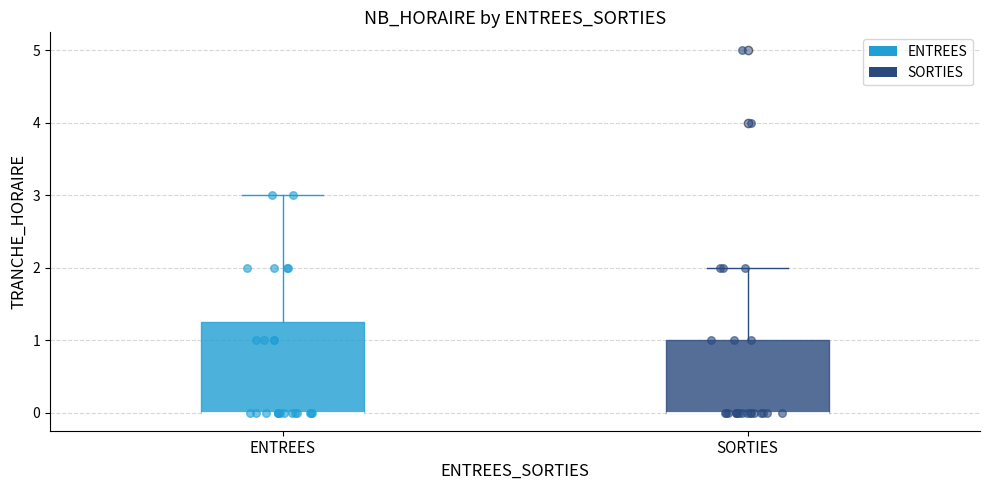

Which box is the tallest, from its lower edge to its upper edge?

ENTREES